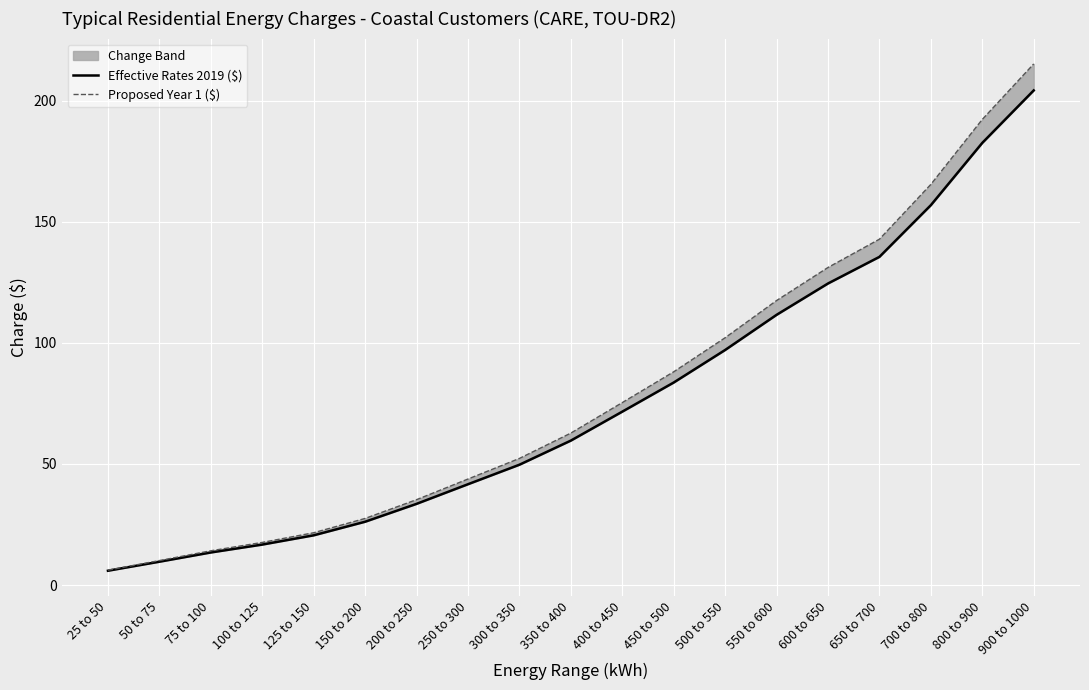

Is this an area chart (filled region under the line)?

No